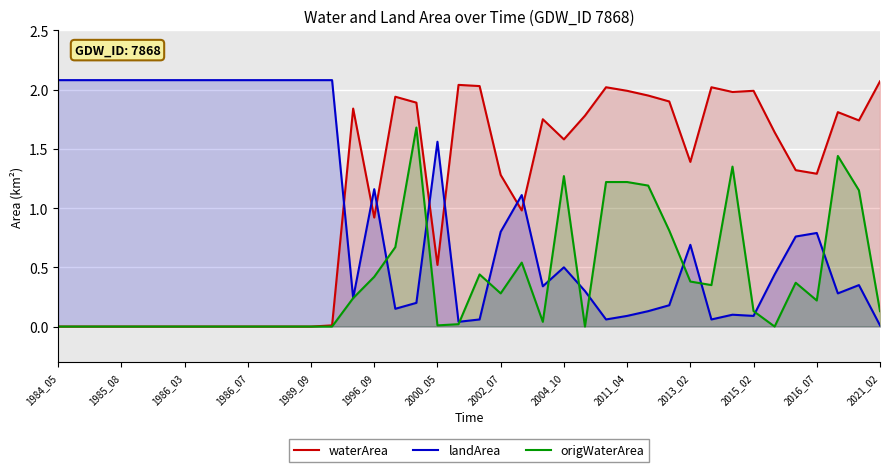

What is the average value of the origWaterArea series?

0.4